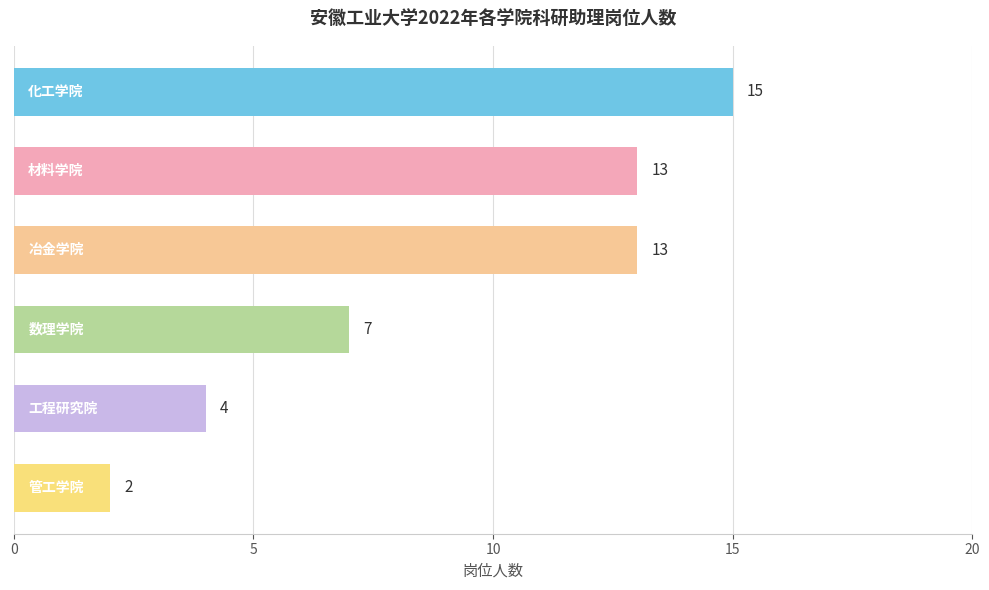

What is the value of the 6th bar from the top?

2